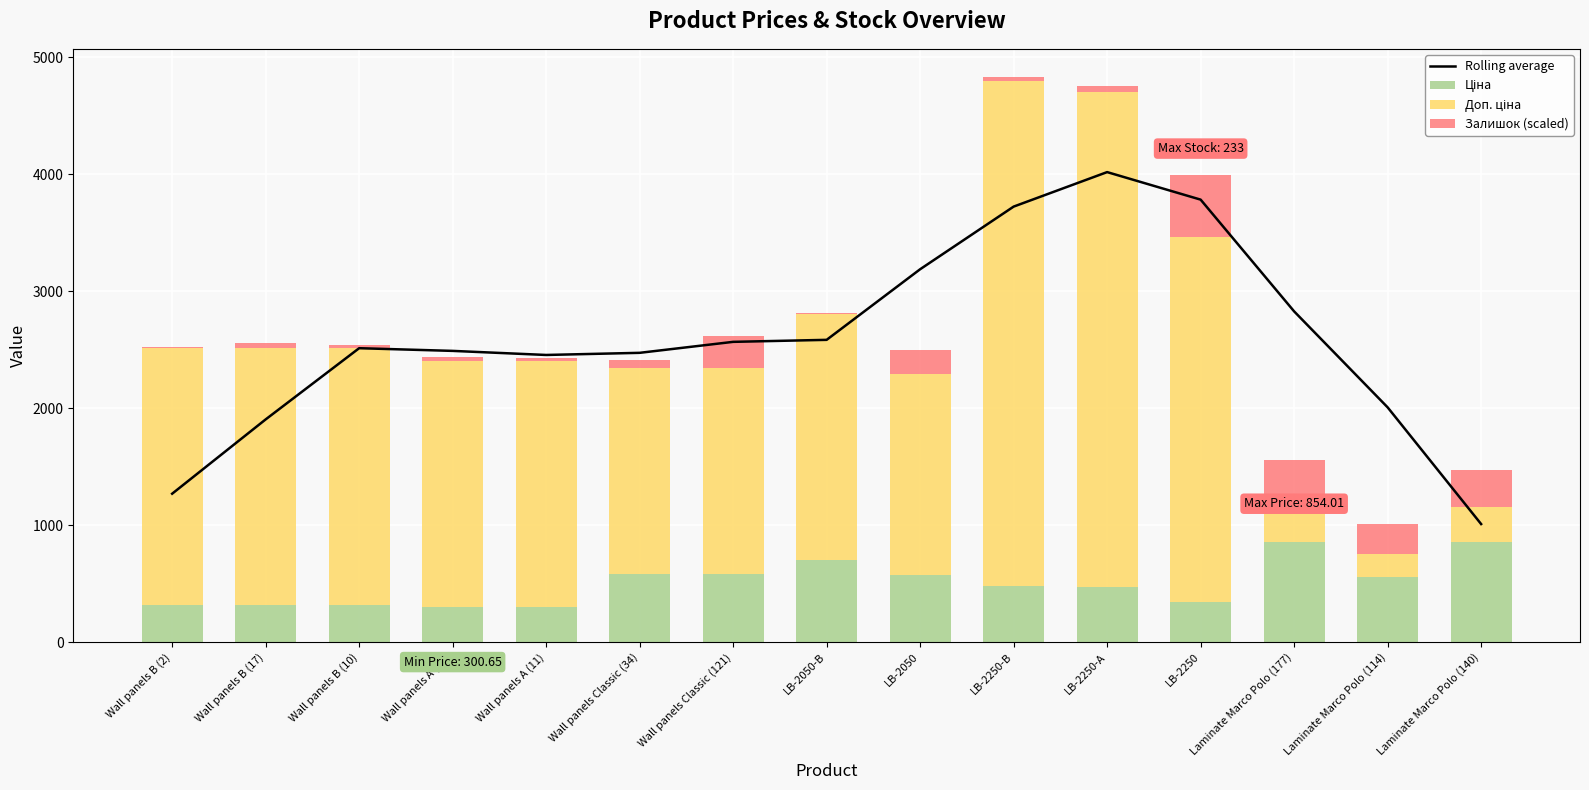

What is the spread (max minus min) of values at Wall panels B (17)?

2164.4